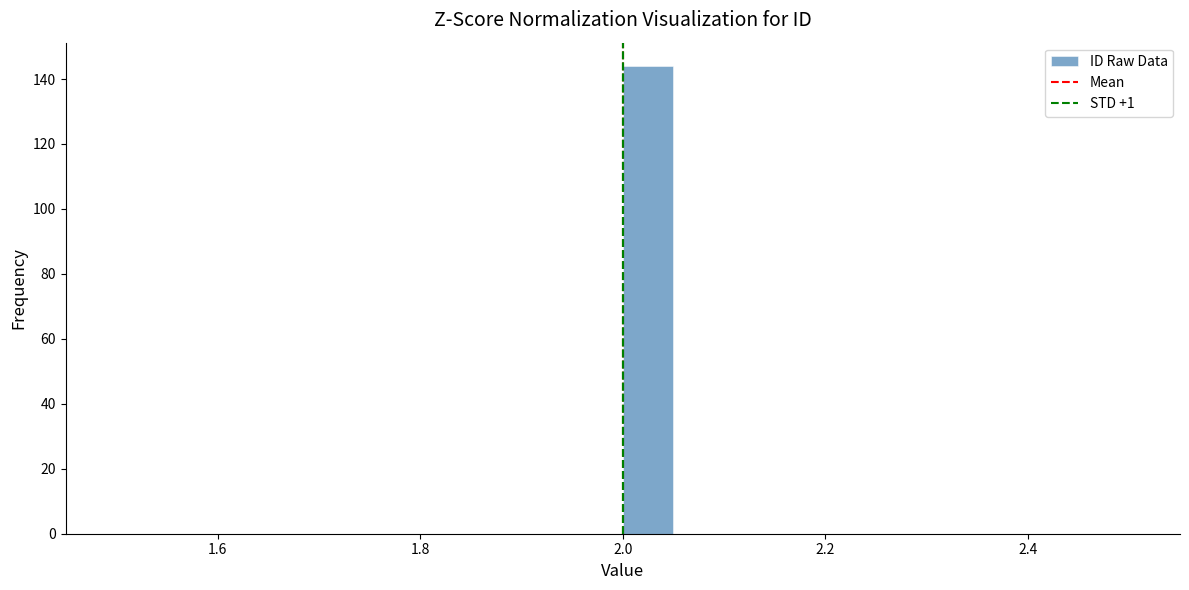

Read against the x-axis, roughly where is the centre of the tallest bar?

2.02